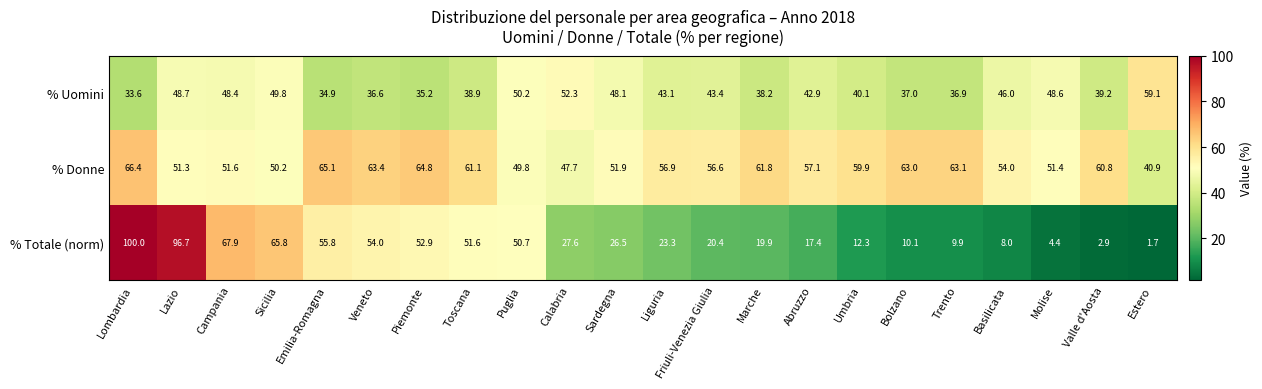

At which category is the sum across all series the highest?

Lombardia